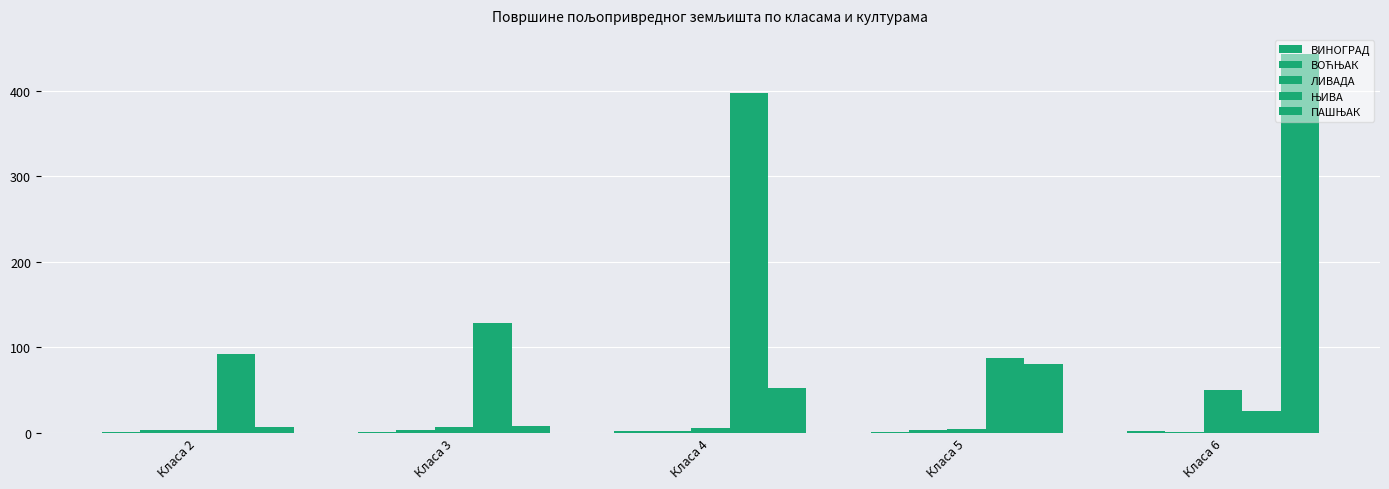

List the labels in order of ВИНОГРАД value, largest first.

Класа 6, Класа 4, Класа 5, Класа 3, Класа 2